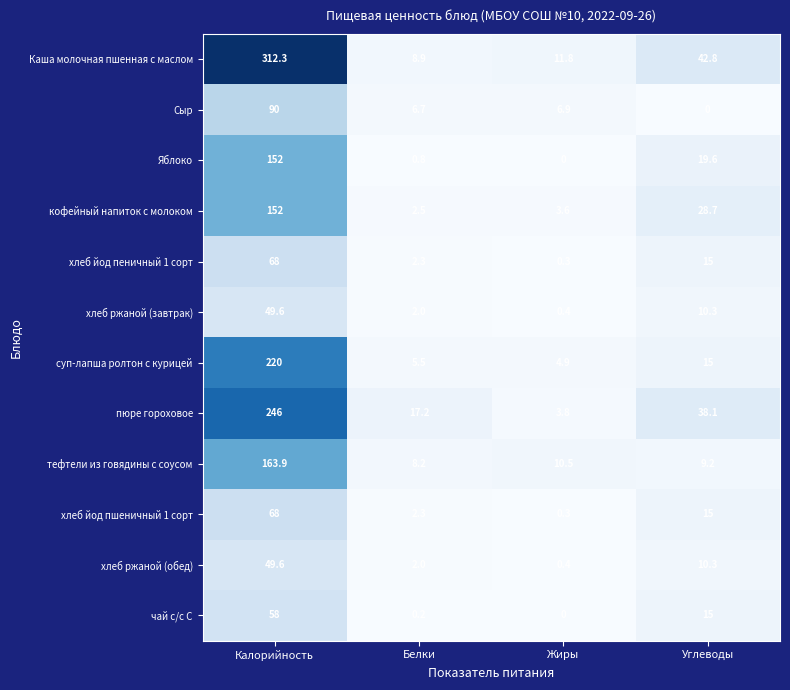

List the labels in order of Сыр value, largest first.

Калорийность, Жиры, Белки, Углеводы